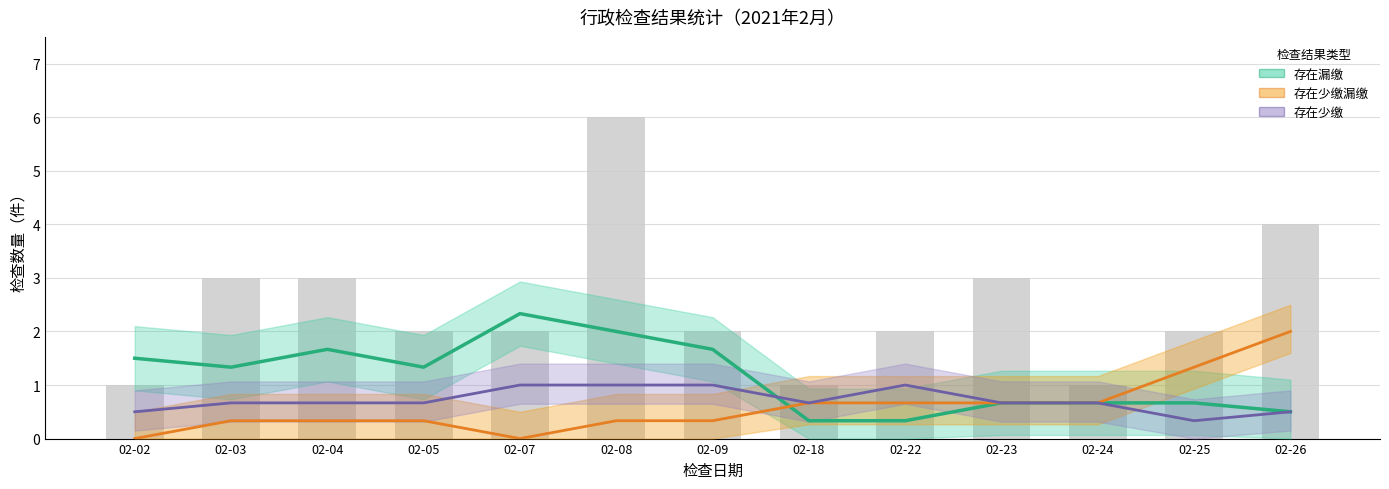

At 02-07, list the series in order from largest to smallest.

存在漏缴, 存在少缴, 存在少缴漏缴